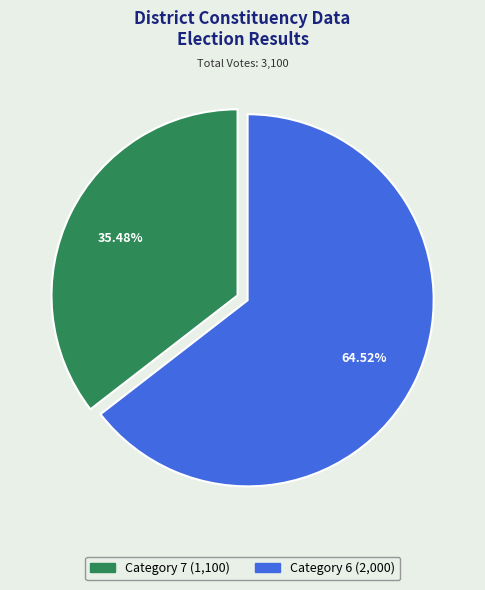

How many segments does this pie chart have?

2